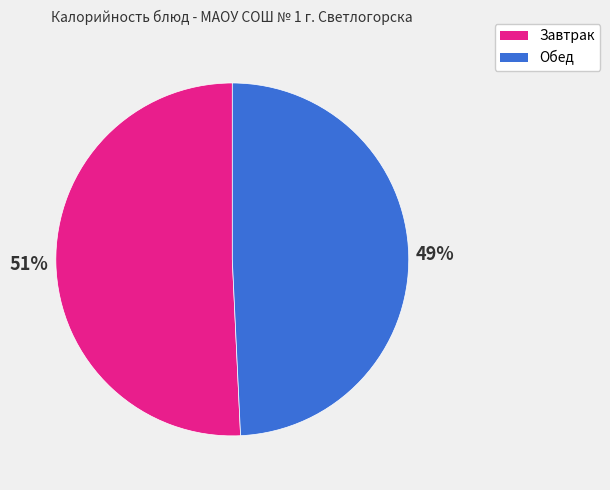

To the nearest percent, what is the average slice percentage?

50%